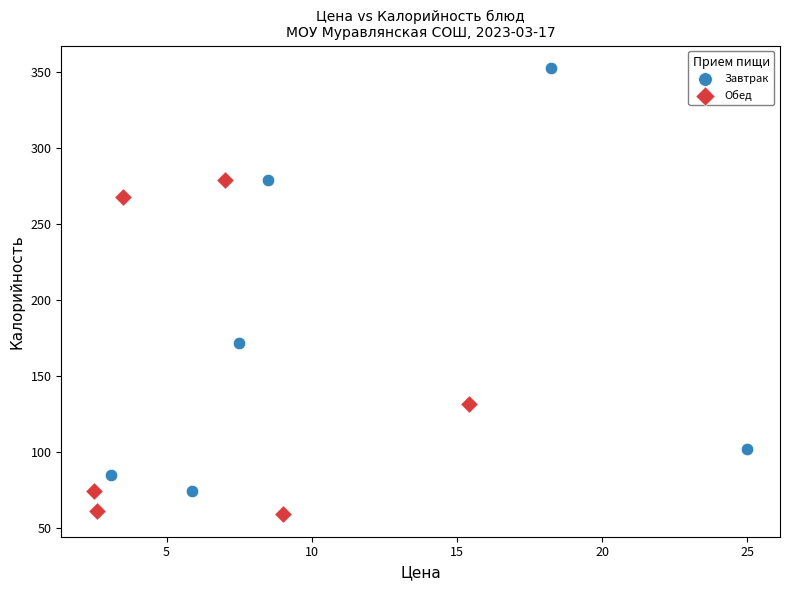

Which series reaches the maximum Y coordinate?

Завтрак